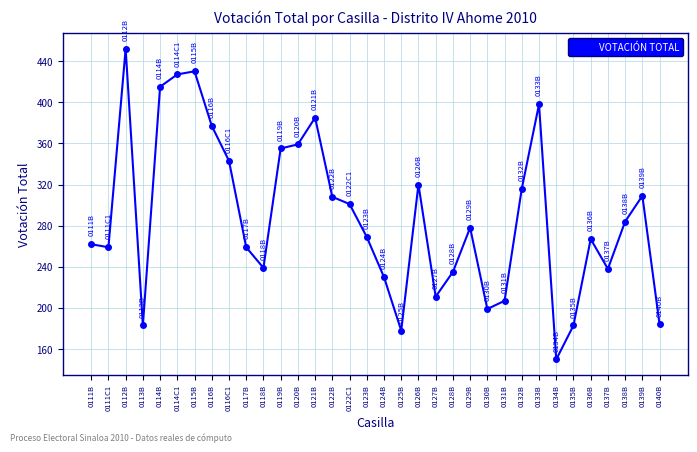

What value does the data have at 0136B, to the nearest 10?

270